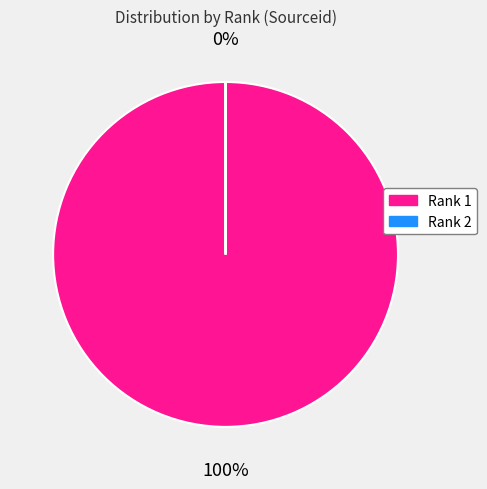

Rank the categories by value from lowest to highest.

2, 1